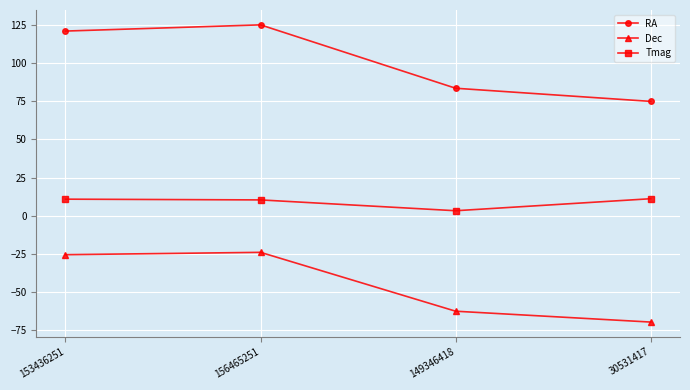

What is the maximum value shown in the chart?

124.9